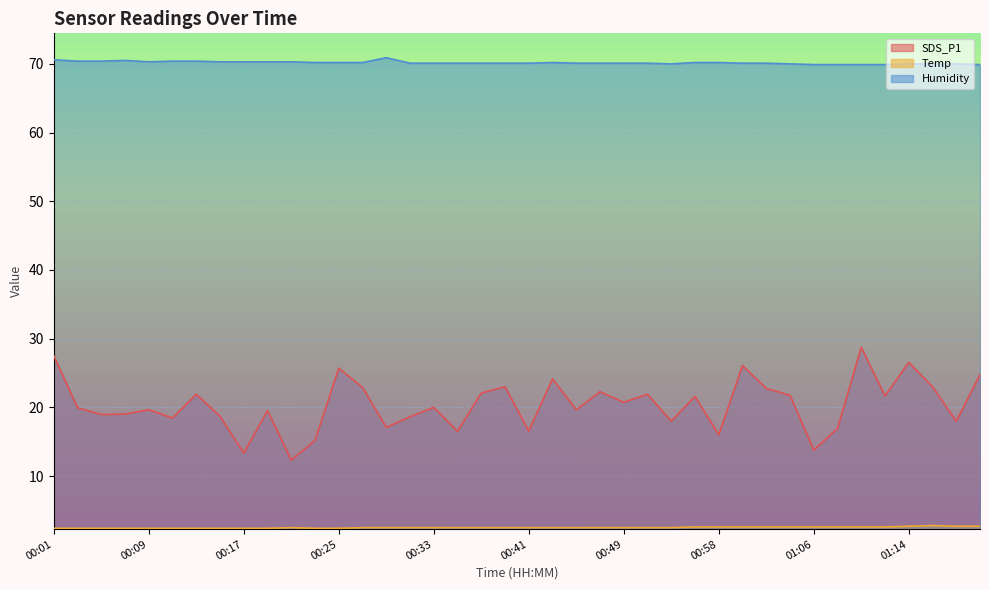

What are all the series names shown in the legend?

SDS_P1, Temp, Humidity